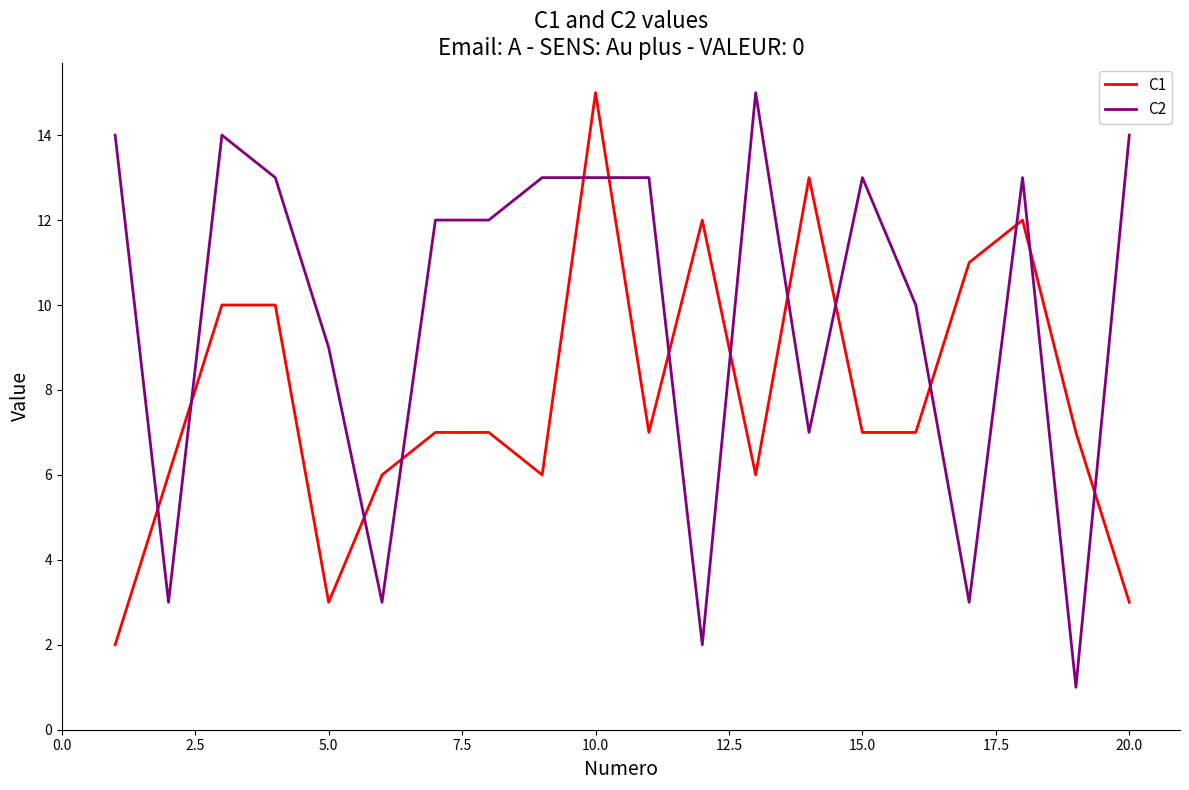

Which series has the largest range (max minus min)?

C2